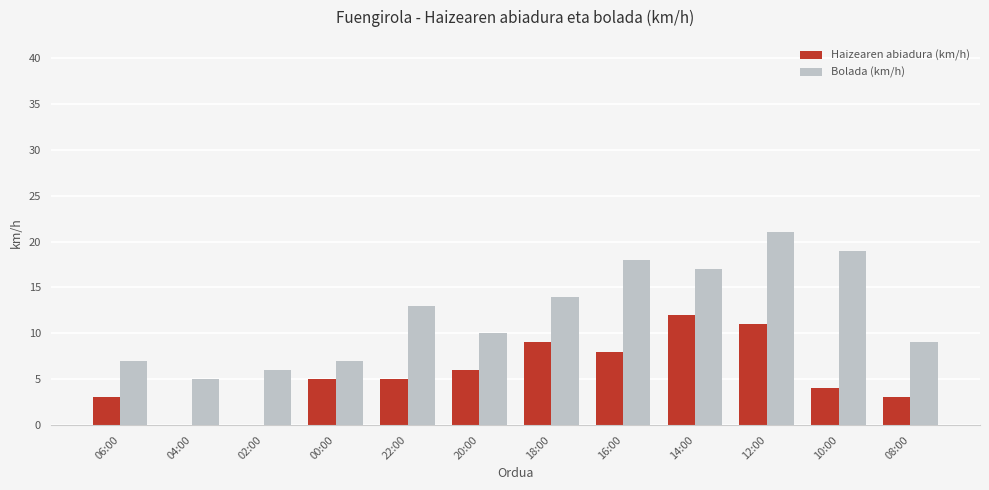

Is the value of Haizearen abiadura (km/h) at 02:00 greater than the value of Bolada (km/h) at 02:00?

No